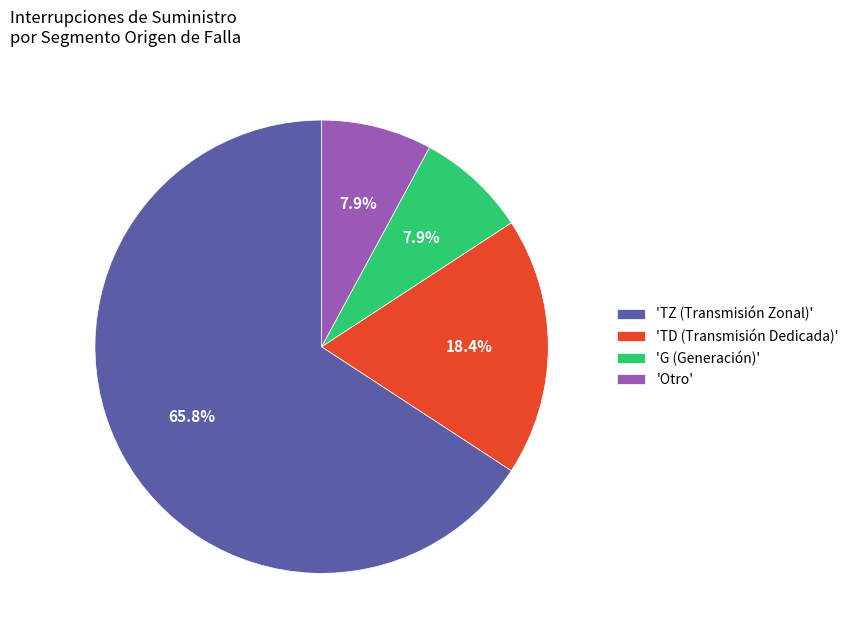

To the nearest percent, what is the average slice percentage?

25%